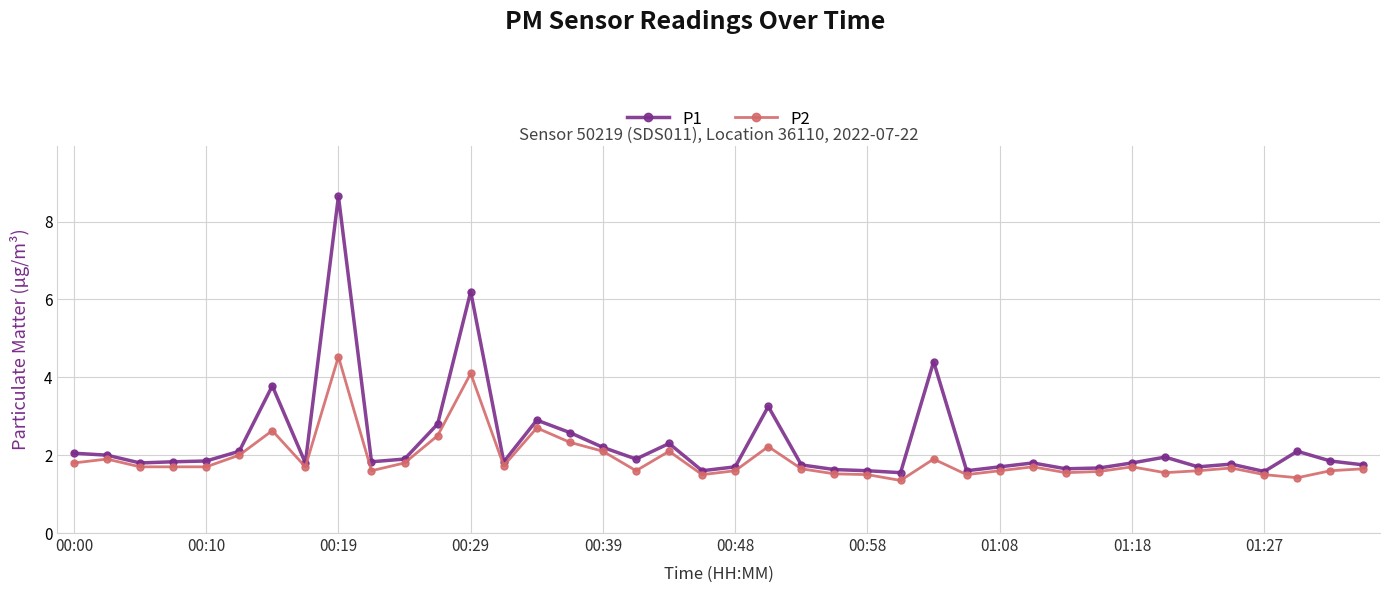

True or false: P2 and P1 intersect in this chart.

False